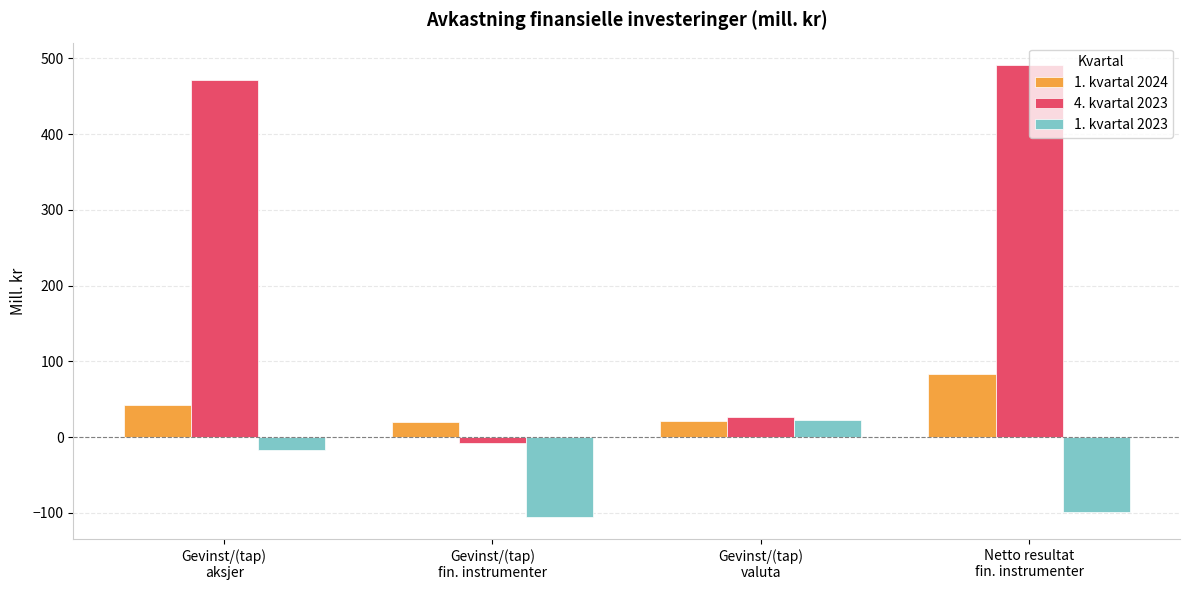

Does the chart contain stacked bars?

No